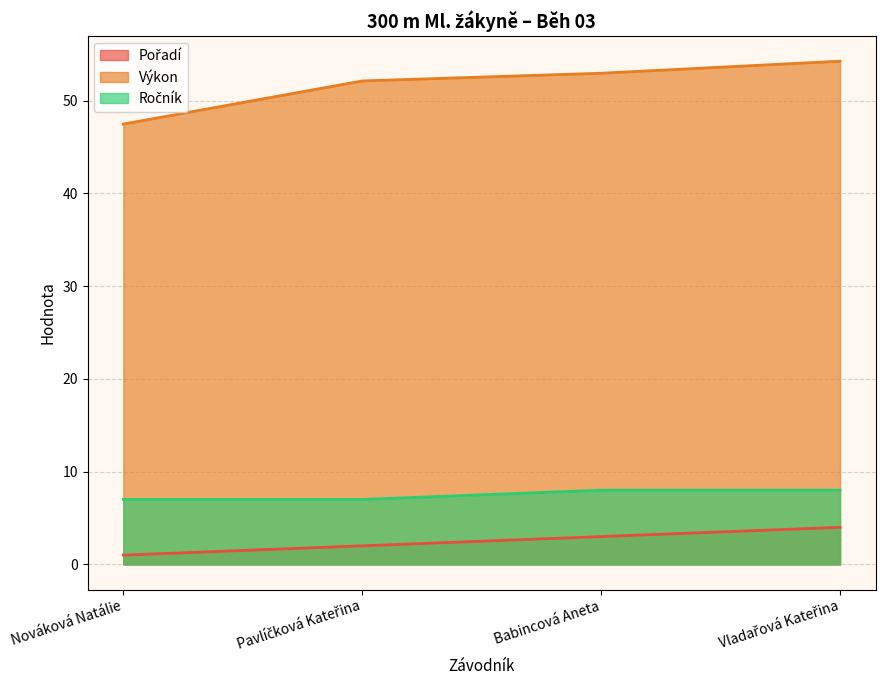

What is the spread (max minus min) of values at Vladařová Kateřina?

50.2